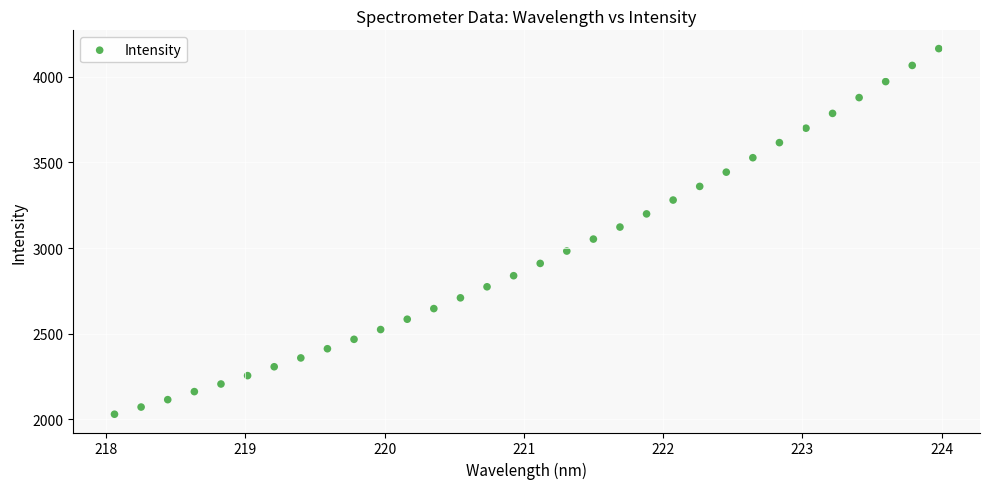

What is the range of Y values (max minus min)?

2135.6